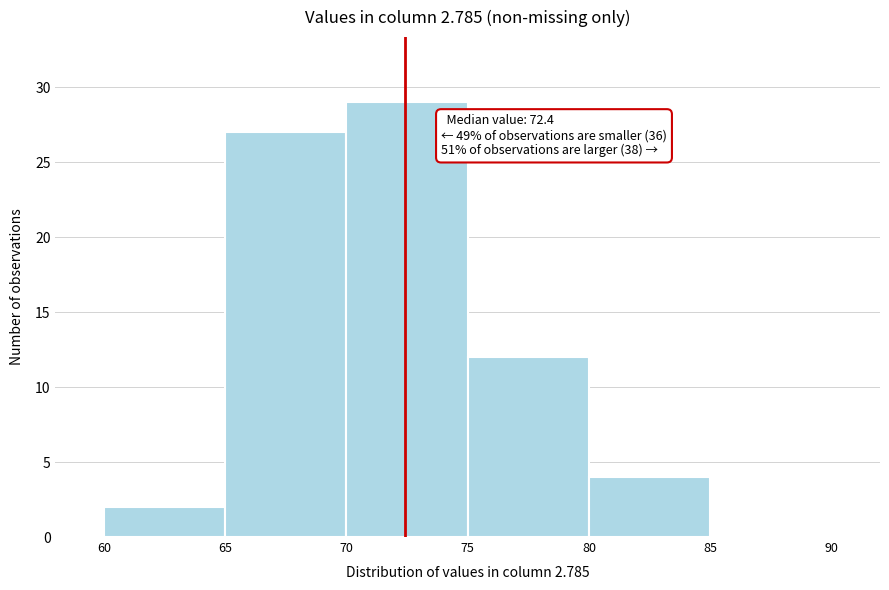

Over which range of the x-axis is the bar tallest?

70 to 75